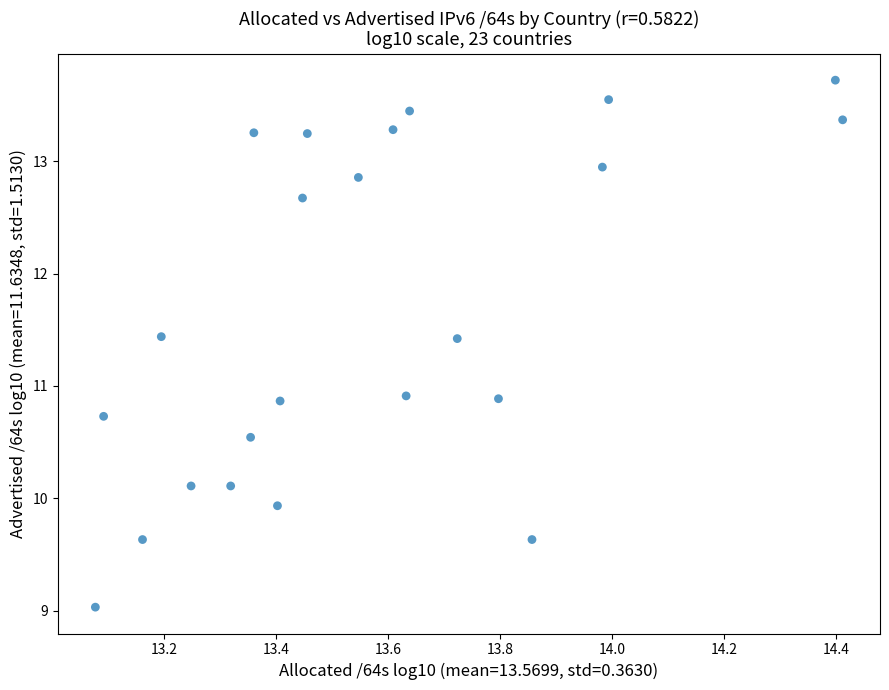

What is the range of Y values (max minus min)?

4.7